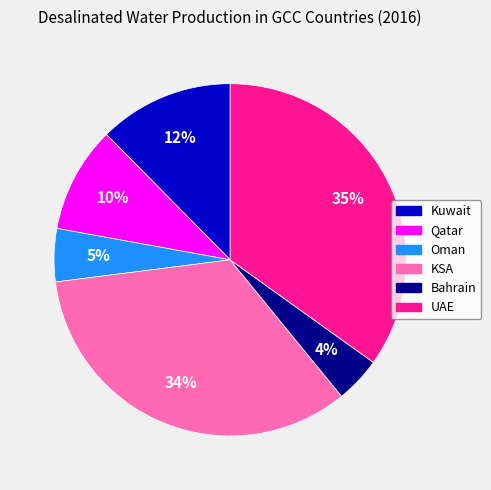

Is there a majority slice in this chart?

No